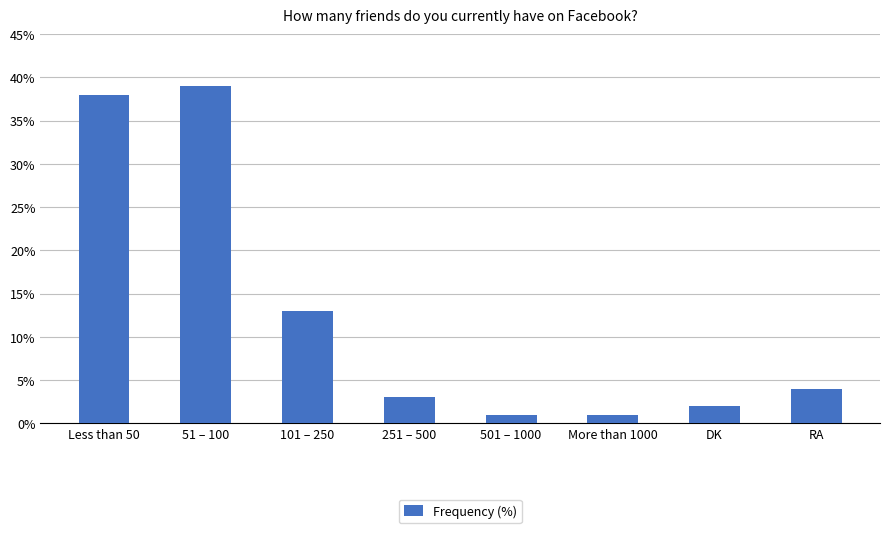

Which label corresponds to the largest value in the chart?

51 – 100